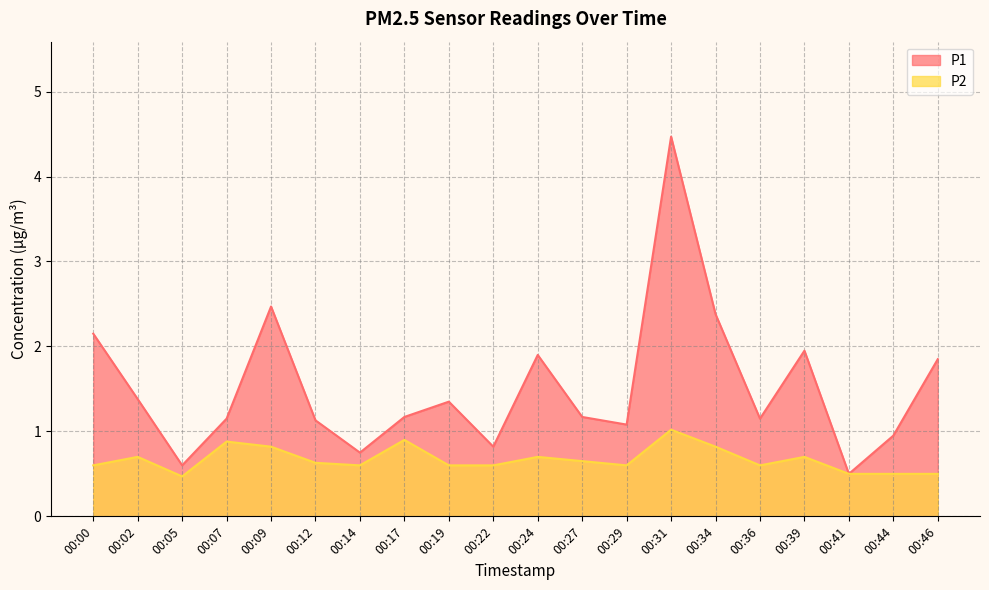

What is the total value across all series at 00:39?

2.6